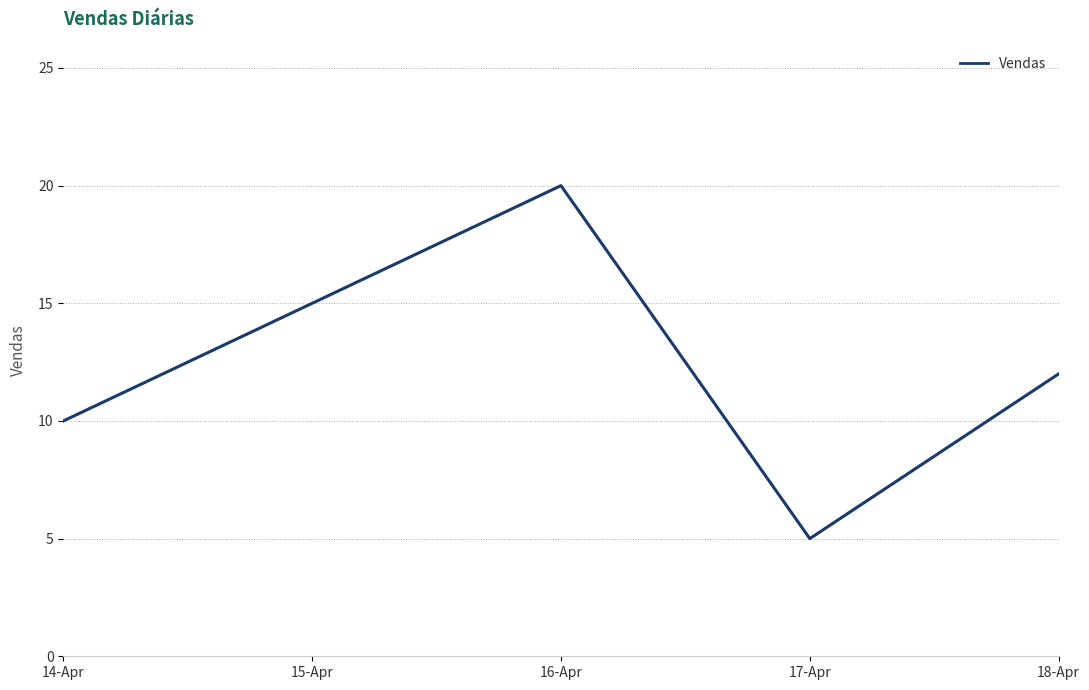

How many categories are shown in the chart?

5